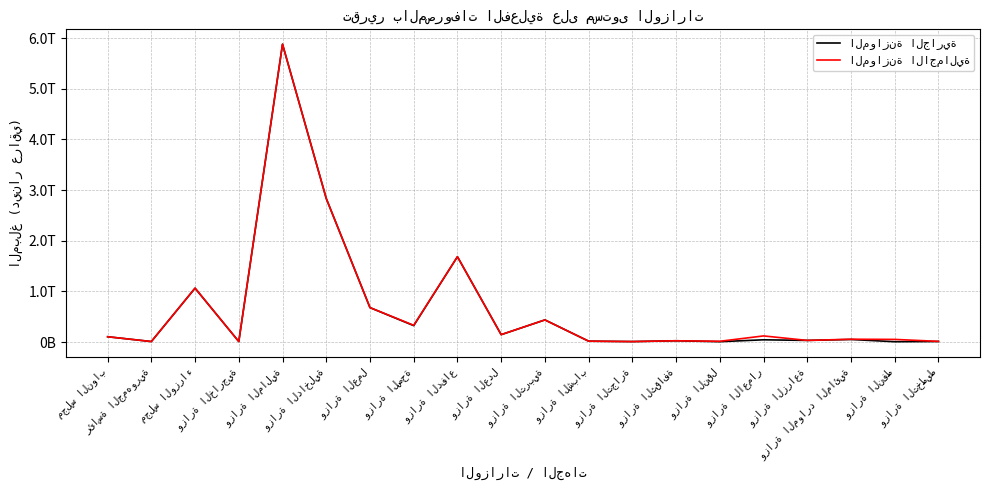

Is this an area chart (filled region under the line)?

No